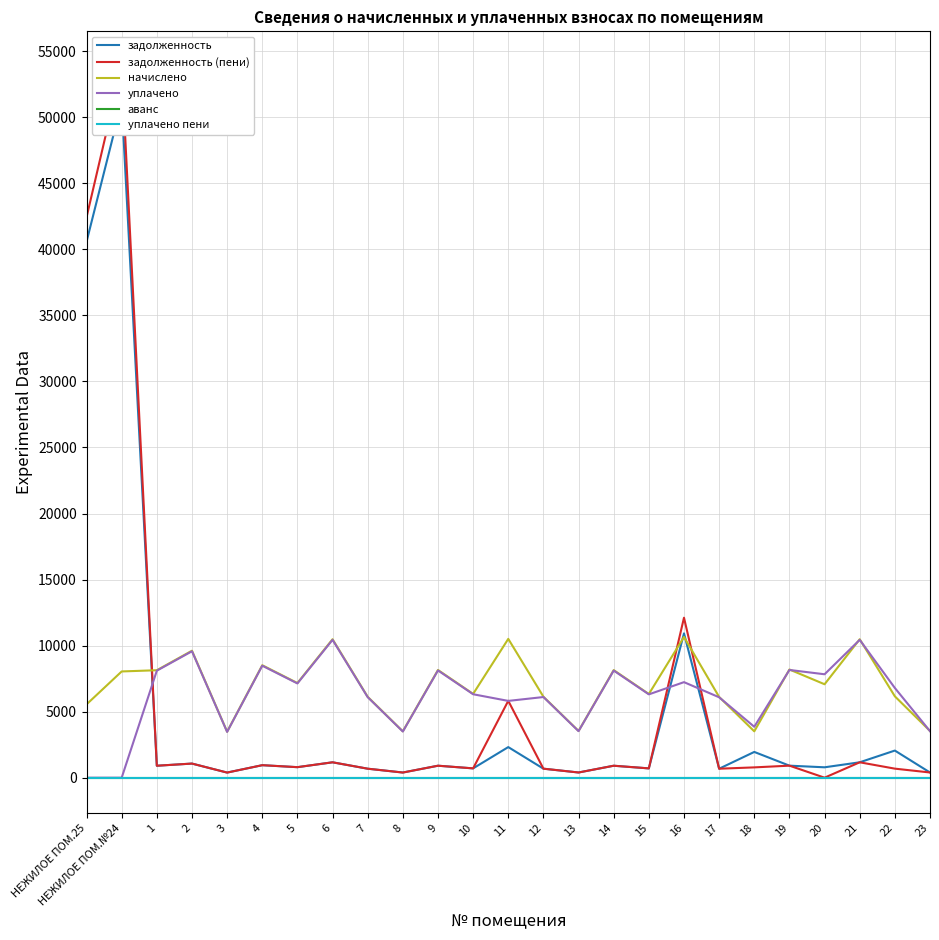

Where does the уплачено series first go above 6316?

1